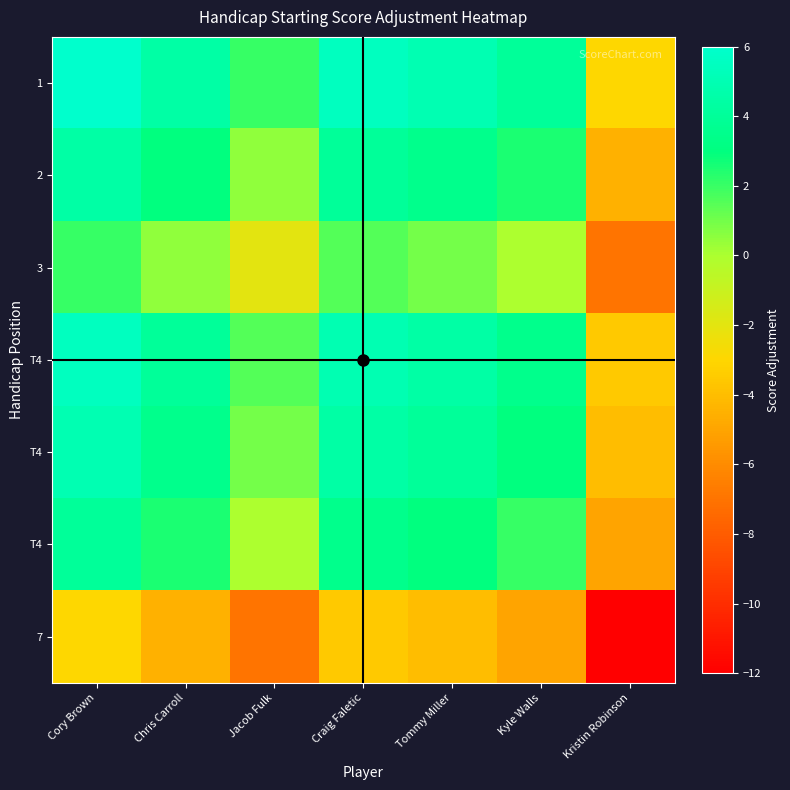

Which label corresponds to the largest value in the chart?

Cory Brown